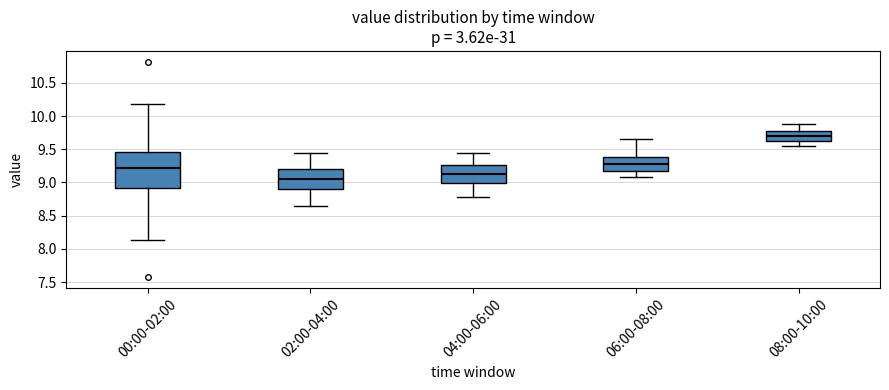

Comparing the boxes themselves (not the whiskers), which one is the tallest?

00:00-02:00